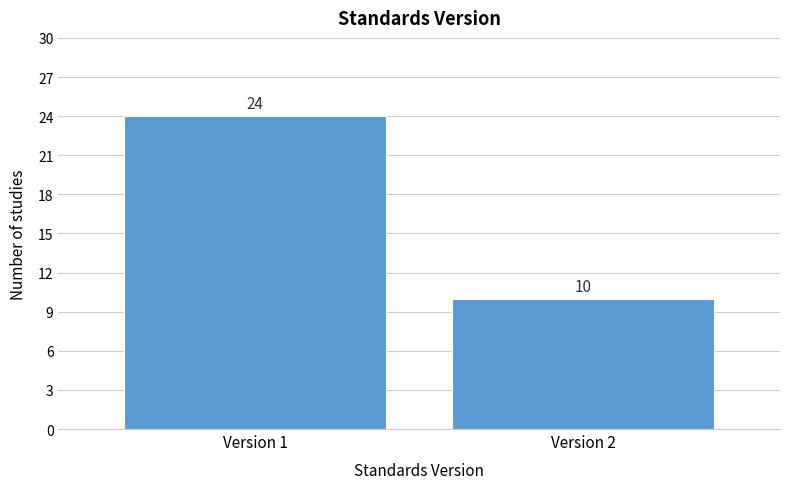

Reading left to right, what are all the values shown in this chart?

24	10